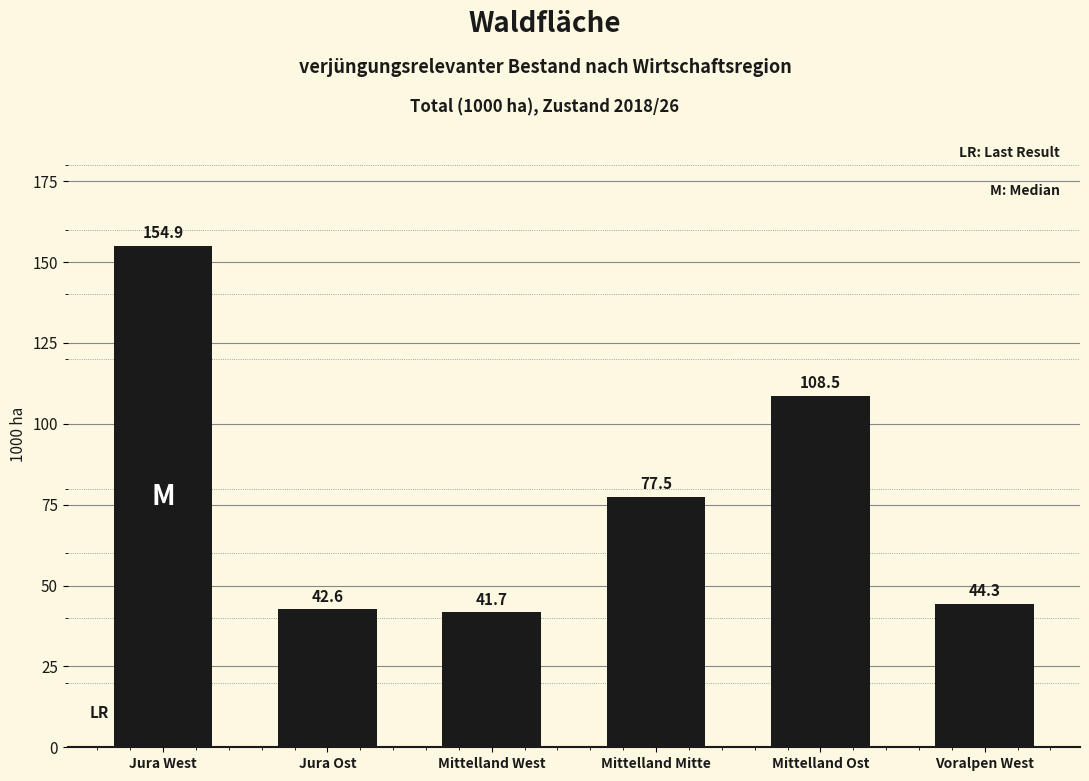

How many values are below 77?

3